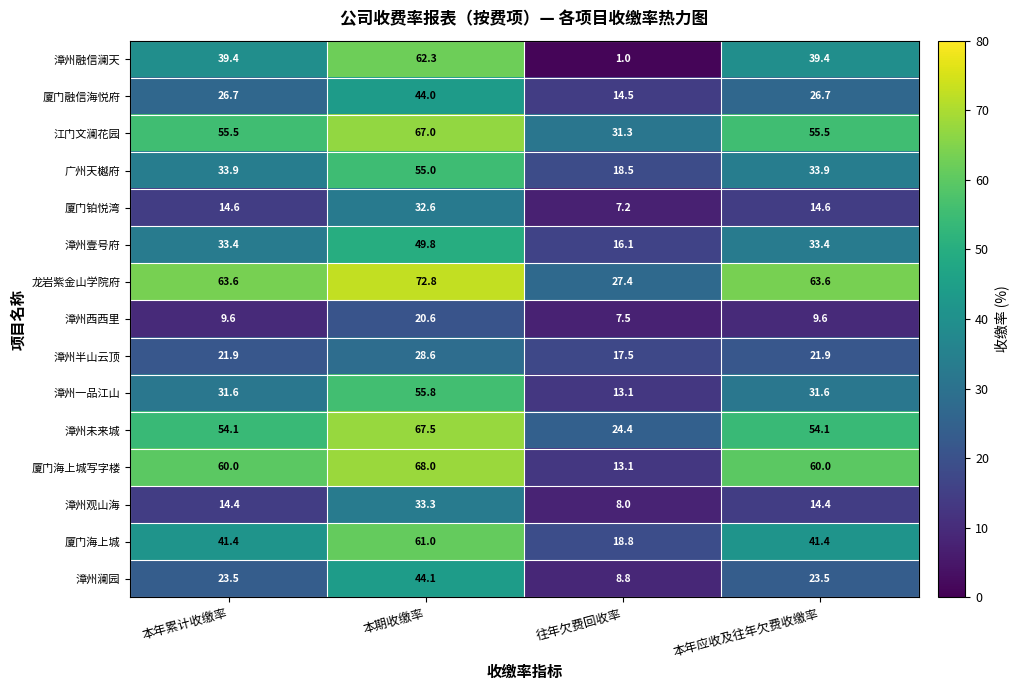

Where does the 漳州半山云顶 series first go above 21?

本年累计收缴率